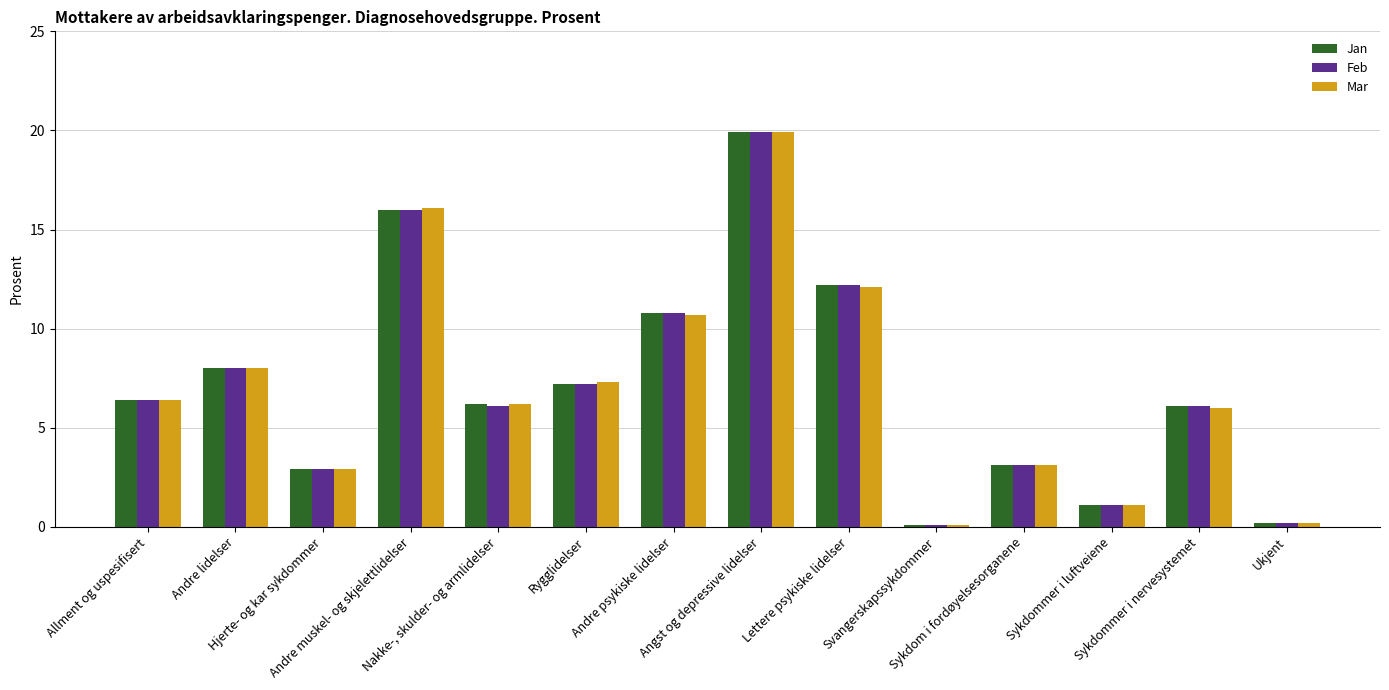

How many bars are there in total?

42